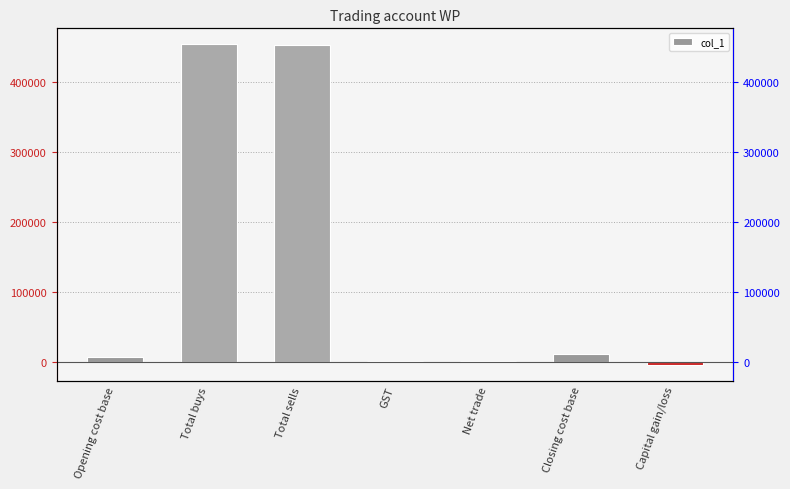

What is the difference between the values at GST and Total sells?

452686.0